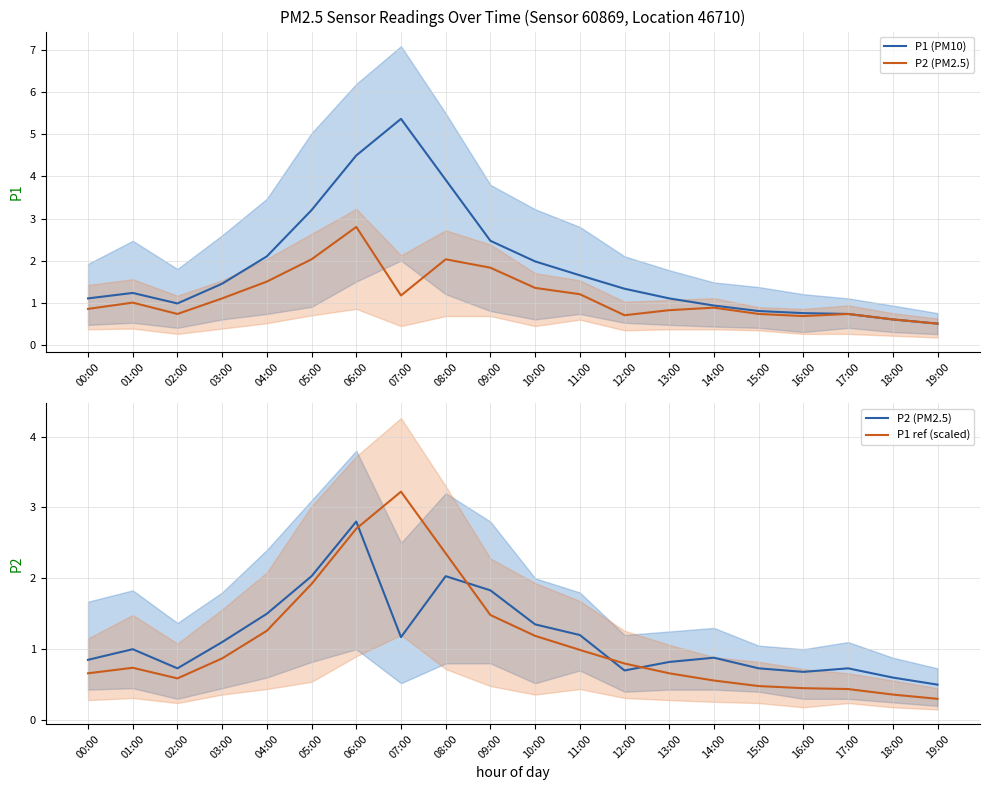

How many lines are shown in the chart?

3